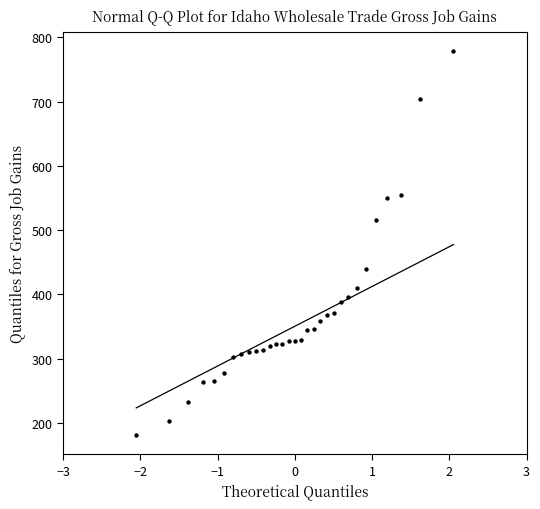

What is the range of Y values (max minus min)?

597